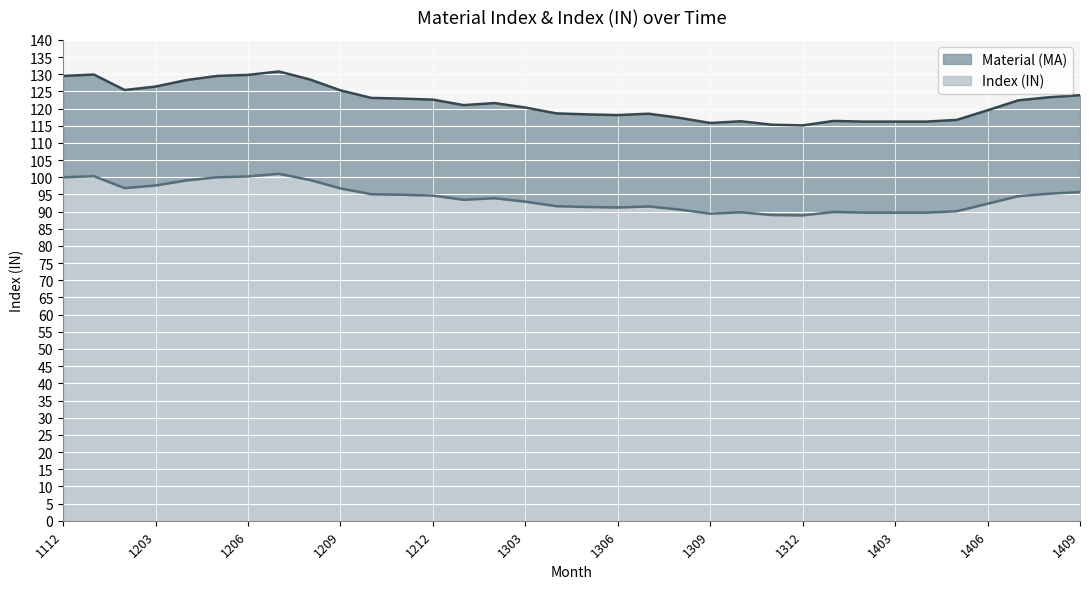

Reading left to right, what are all the values shown in this chart?

Index (IN): 100.0	100.3	96.8	97.6	99.1	100.0	100.2	101.0	99.2	96.8	95.1	94.9	94.7	93.4	93.9	92.9	91.6	91.4	91.2	91.5	90.6	89.4	89.8	89.0	88.9	89.9	89.7	89.7	89.7	90.1	92.3	94.5	95.2	95.7
Material (MA): 129.5	129.9	125.4	126.4	128.3	129.5	129.8	130.8	128.5	125.3	123.1	122.9	122.6	121.0	121.6	120.3	118.6	118.3	118.1	118.5	117.3	115.8	116.3	115.3	115.1	116.4	116.2	116.2	116.2	116.7	119.5	122.4	123.3	123.9